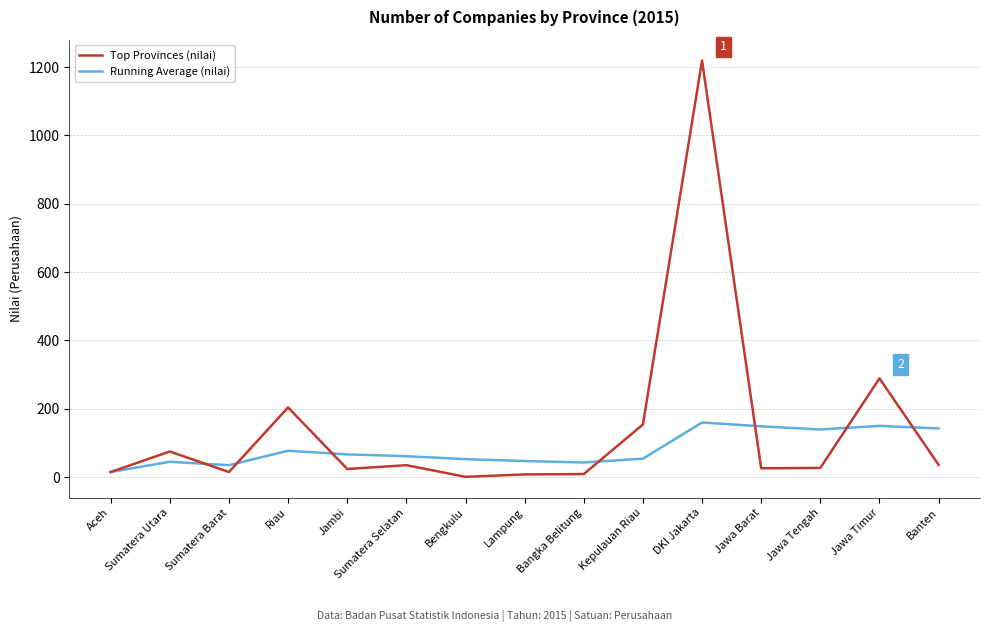

What are all the series names shown in the legend?

Top Provinces (nilai), Running Average (nilai)